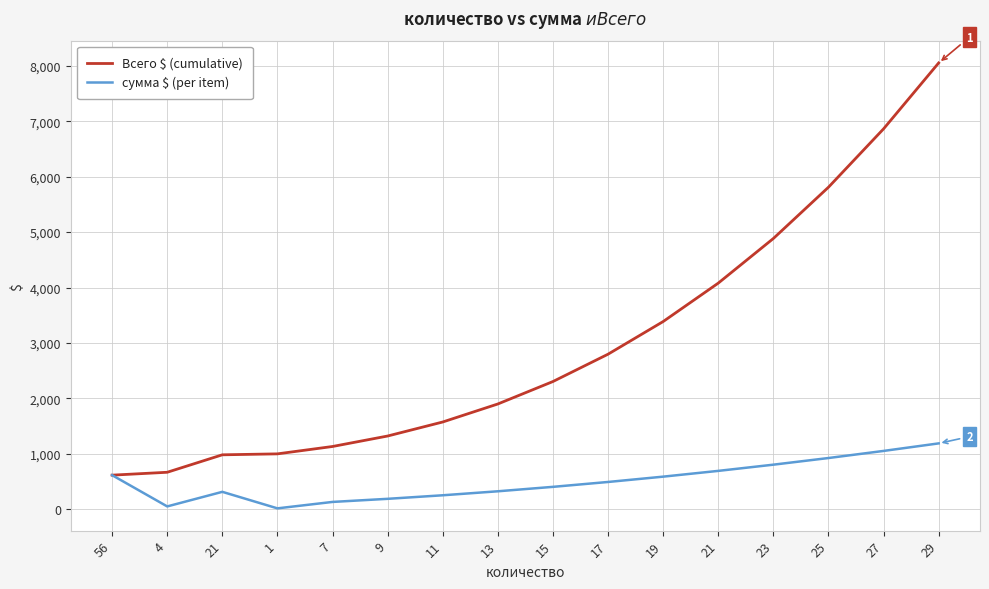

Which label corresponds to the largest value in the chart?

29